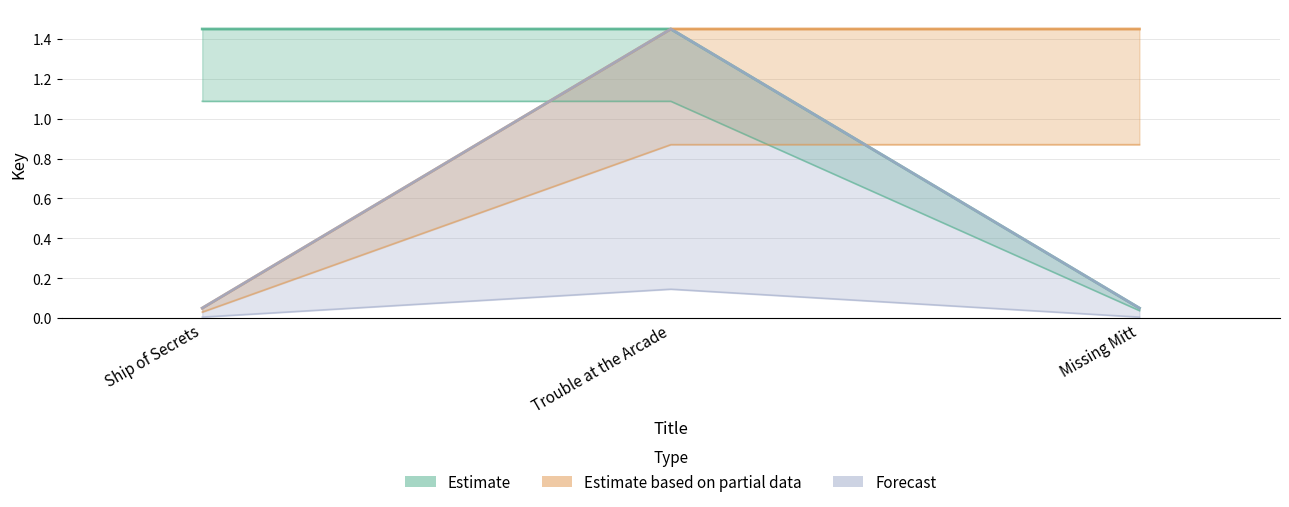

What is the label of the 1st point from the left?

Ship of Secrets